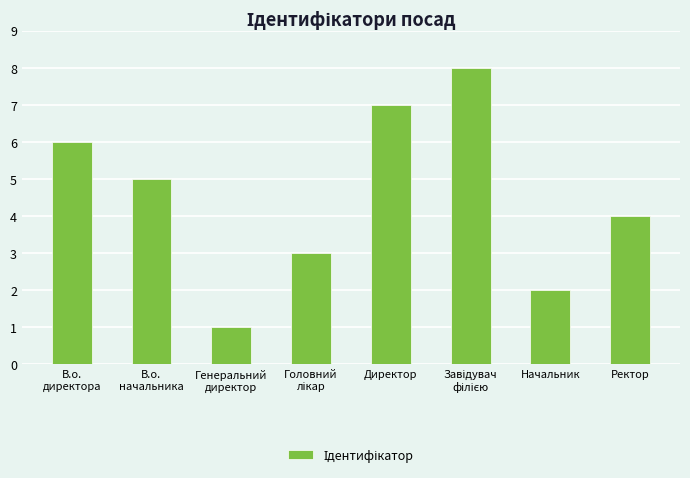

Count the values in the range 3 to 7.

5